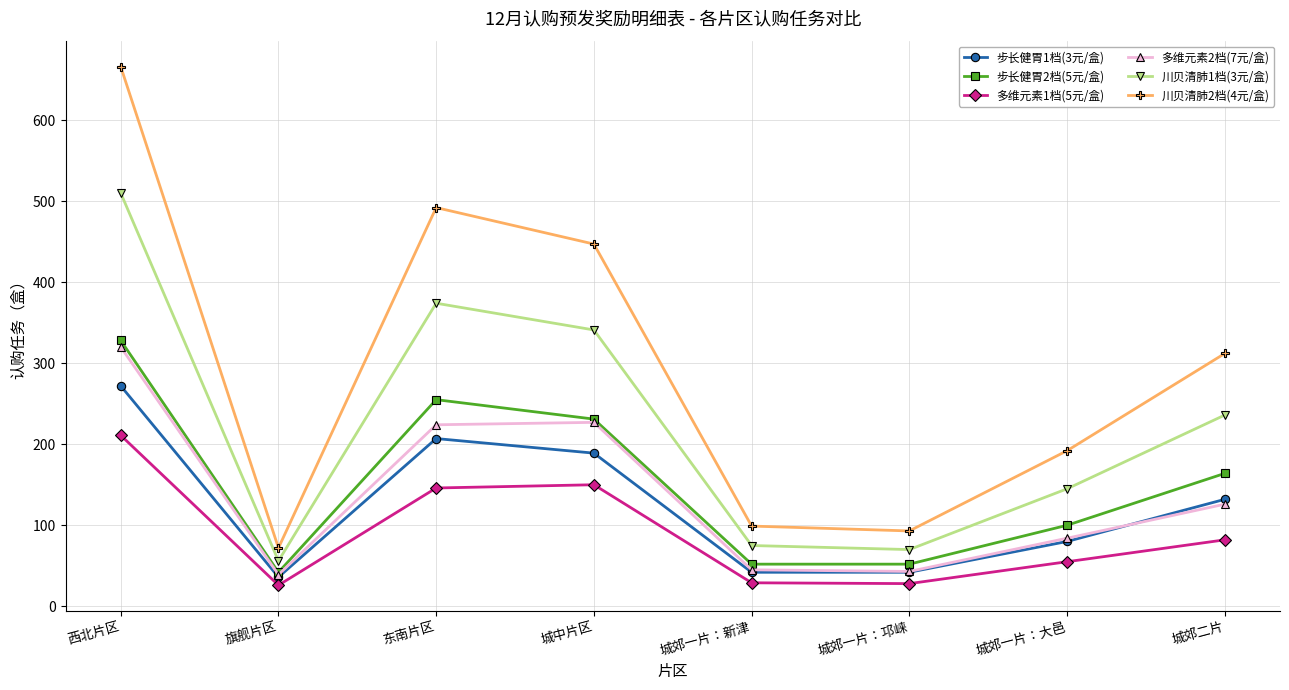

How many lines are shown in the chart?

6